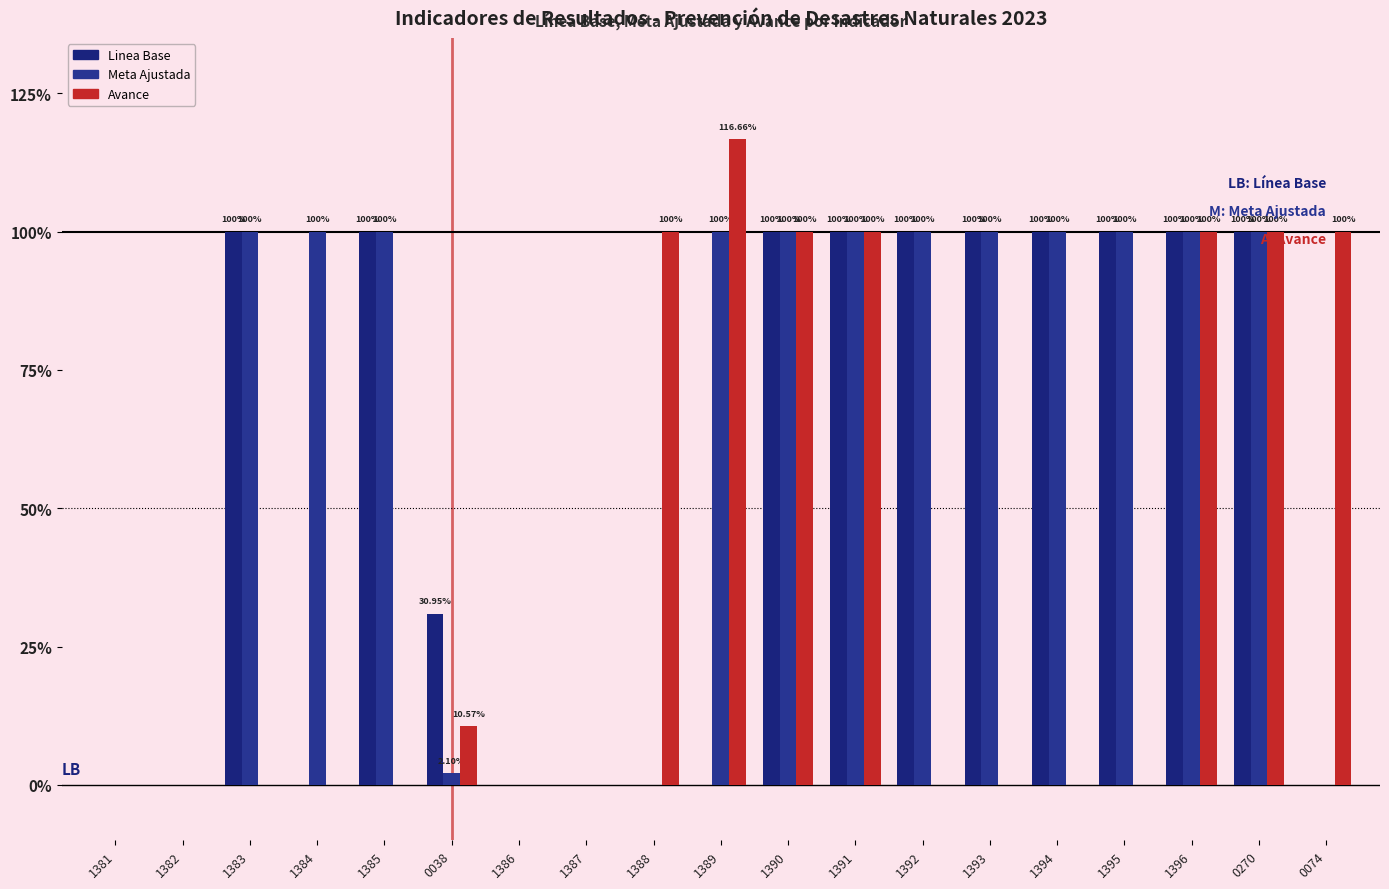

Reading right to left, extract all data points from this chart.

Linea Base: 0074=0.0	0270=100.0	1396=100.0	1395=100.0	1394=100.0	1393=100.0	1392=100.0	1391=100.0	1390=100.0	1389=0.0	1388=0.0	1387=0.0	1386=0.0	0038=30.9	1385=100.0	1384=0.0	1383=100.0	1382=0.0	1381=0.0
Meta Ajustada: 0074=0.0	0270=100.0	1396=100.0	1395=100.0	1394=100.0	1393=100.0	1392=100.0	1391=100.0	1390=100.0	1389=100.0	1388=0.0	1387=0.0	1386=0.0	0038=2.1	1385=100.0	1384=100.0	1383=100.0	1382=0.0	1381=0.0
Avance: 0074=100.0	0270=100.0	1396=100.0	1395=0.0	1394=0.0	1393=0.0	1392=0.0	1391=100.0	1390=100.0	1389=116.7	1388=100.0	1387=0.0	1386=0.0	0038=10.6	1385=0.0	1384=0.0	1383=0.0	1382=0.0	1381=0.0